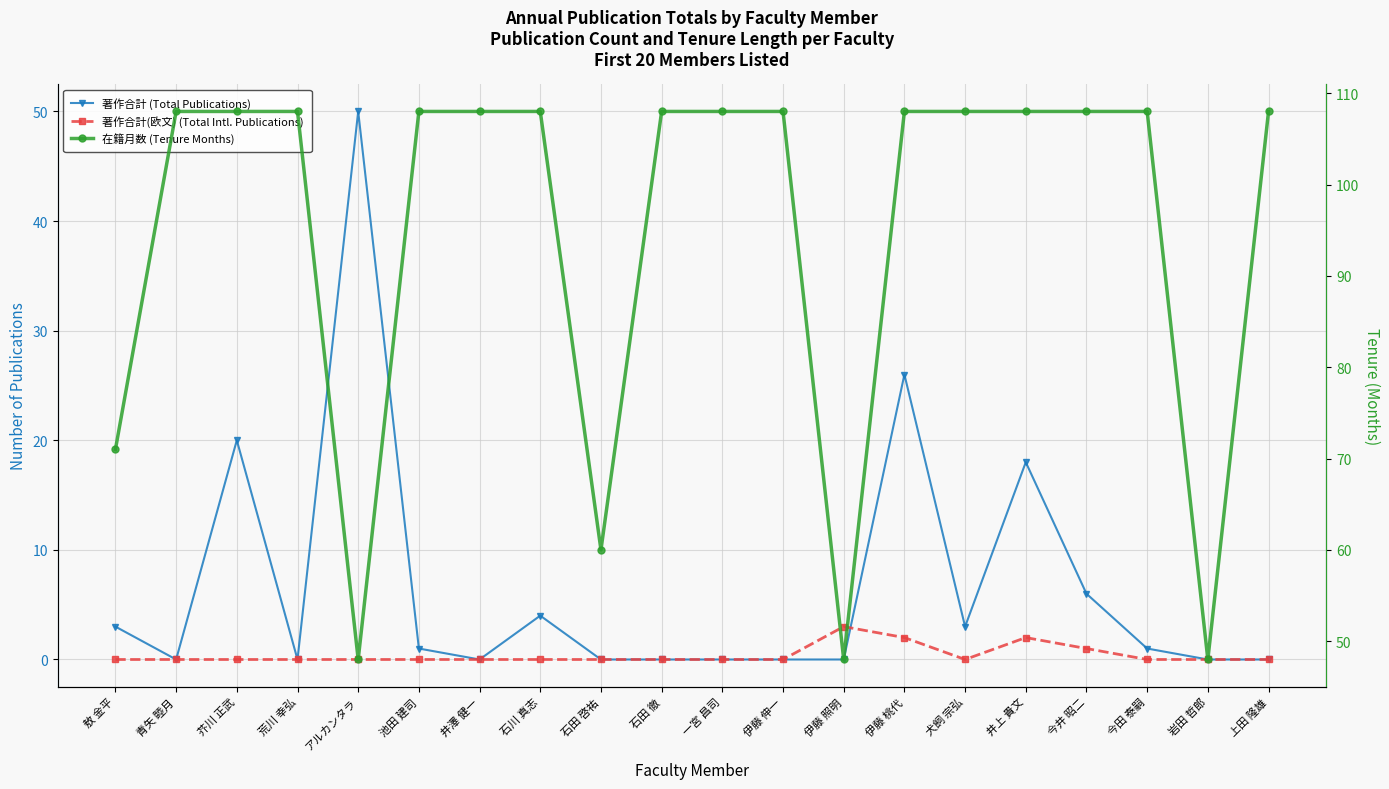

Reading right to left, list all the values displayed in this chart.

著作合計 (Total Publications): 上田 隆雄=0	岩田 哲郎=0	今田 泰嗣=1	今井 昭二=6	井上 貴文=18	犬飼 宗弘=3	伊藤 桃代=26	伊藤 照明=0	伊藤 伸一=0	一宮 昌司=0	石田 徹=0	石田 啓祐=0	石川 真志=4	井澤 健一=0	池田 建司=1	アルカンタラ=50	荒川 幸弘=0	芥川 正武=20	青矢 睦月=0	敖 金平=3
著作合計(欧文) (Total Intl. Publications): 上田 隆雄=0	岩田 哲郎=0	今田 泰嗣=0	今井 昭二=1	井上 貴文=2	犬飼 宗弘=0	伊藤 桃代=2	伊藤 照明=3	伊藤 伸一=0	一宮 昌司=0	石田 徹=0	石田 啓祐=0	石川 真志=0	井澤 健一=0	池田 建司=0	アルカンタラ=0	荒川 幸弘=0	芥川 正武=0	青矢 睦月=0	敖 金平=0
在籍月数 (Tenure Months): 上田 隆雄=108	岩田 哲郎=48	今田 泰嗣=108	今井 昭二=108	井上 貴文=108	犬飼 宗弘=108	伊藤 桃代=108	伊藤 照明=48	伊藤 伸一=108	一宮 昌司=108	石田 徹=108	石田 啓祐=60	石川 真志=108	井澤 健一=108	池田 建司=108	アルカンタラ=48	荒川 幸弘=108	芥川 正武=108	青矢 睦月=108	敖 金平=71